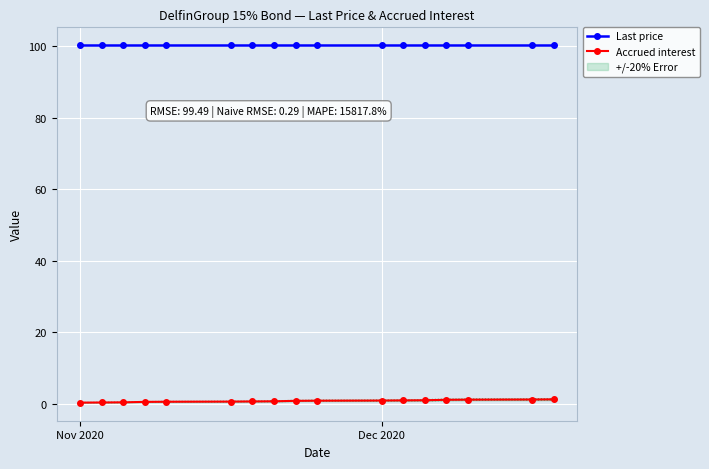

True or false: Accrued interest and Last price intersect in this chart.

False